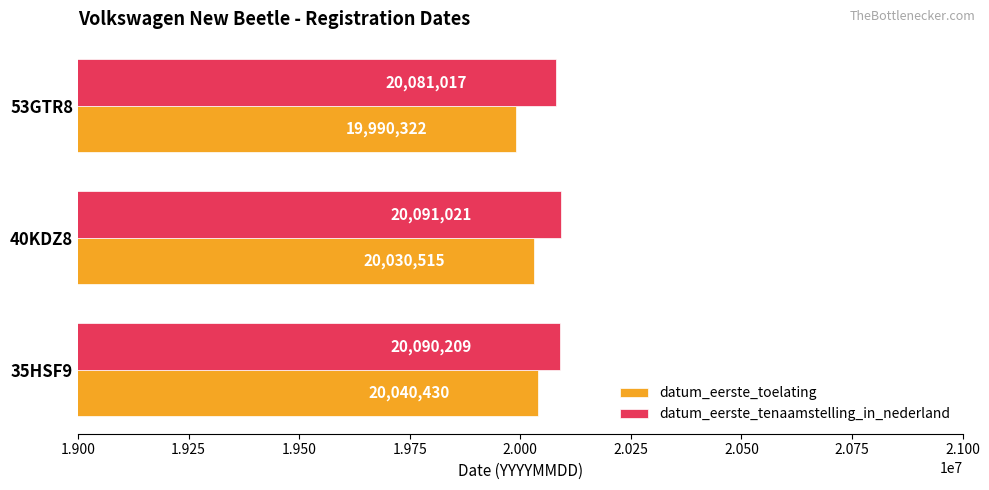

How many distinct data groups are displayed?

2